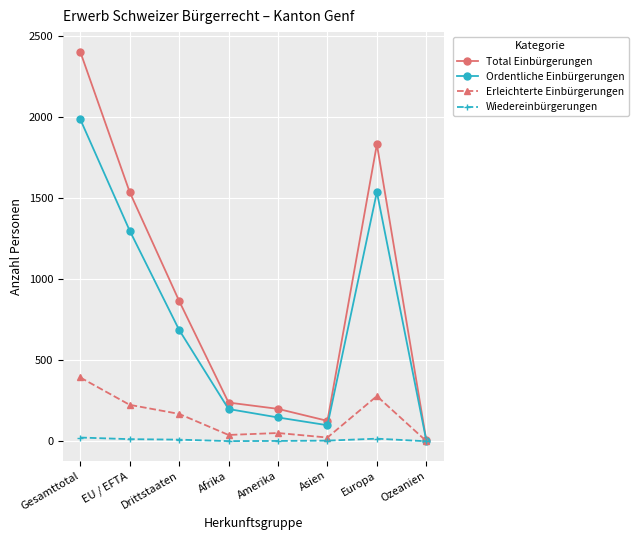

Rank the series by their maximum value, from highest to lowest.

Total Einbürgerungen, Ordentliche Einbürgerungen, Erleichterte Einbürgerungen, Wiedereinbürgerungen